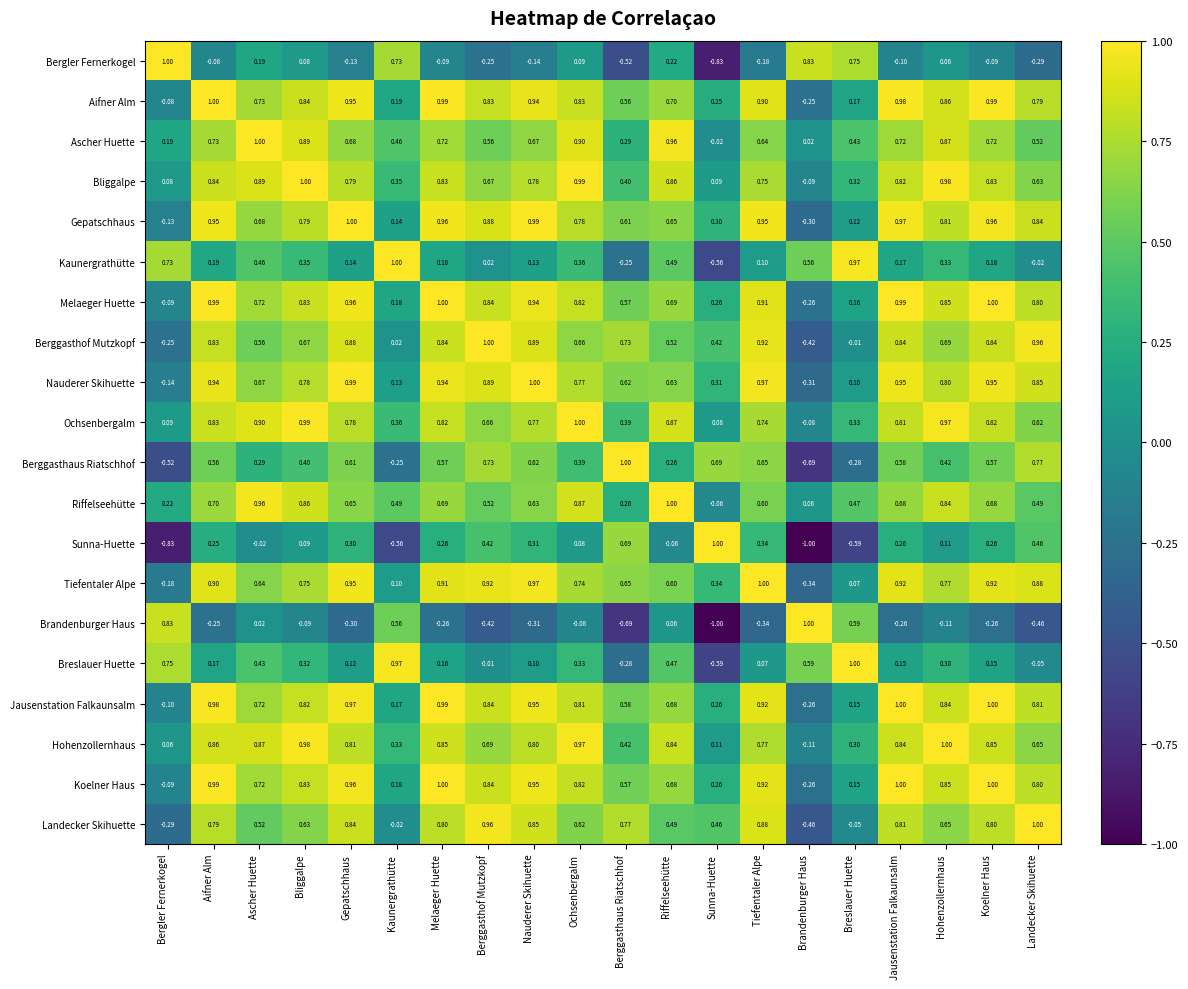

Is the value of Jausenstation Falkaunsalm at Nauderer Skihuette greater than the value of Gepatschhaus at Bergler Fernerkogel?

Yes